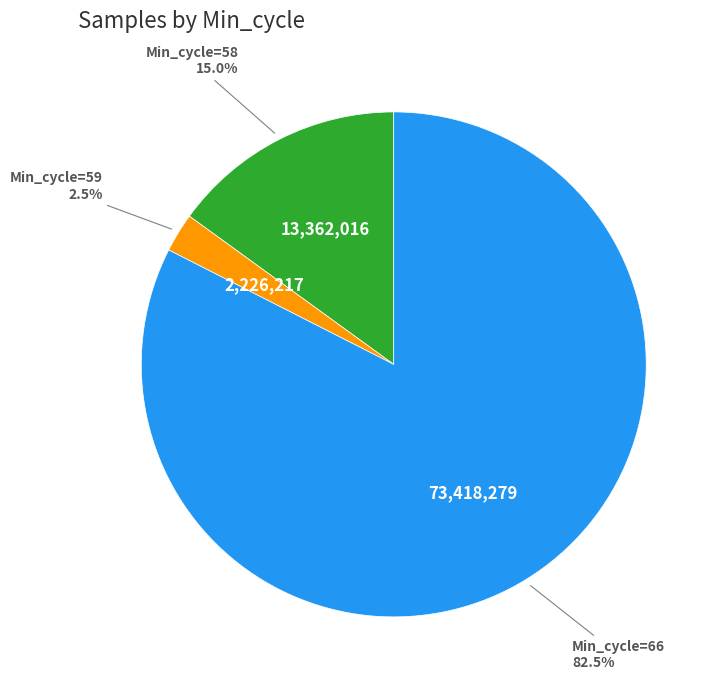

Is there a majority slice in this chart?

Yes